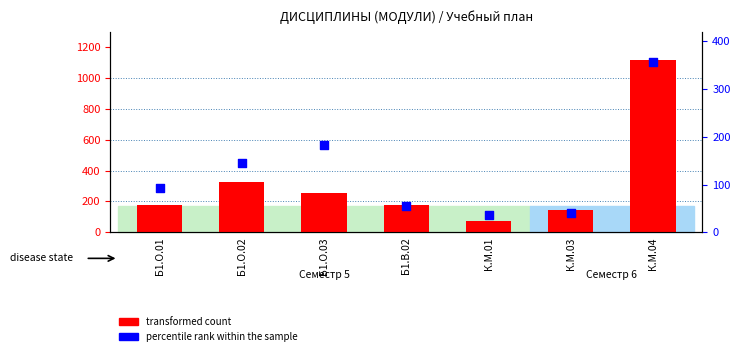

Which series contains the highest Y value?

transformed count